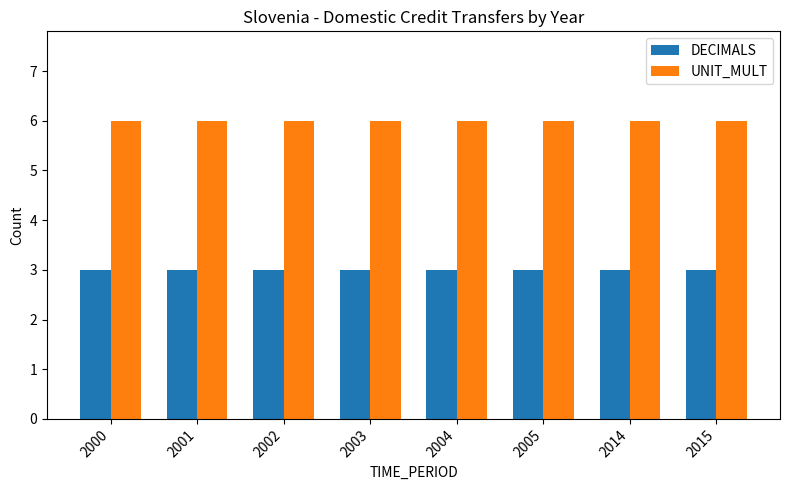

Is it true that UNIT_MULT equals 6 at 2002?

True